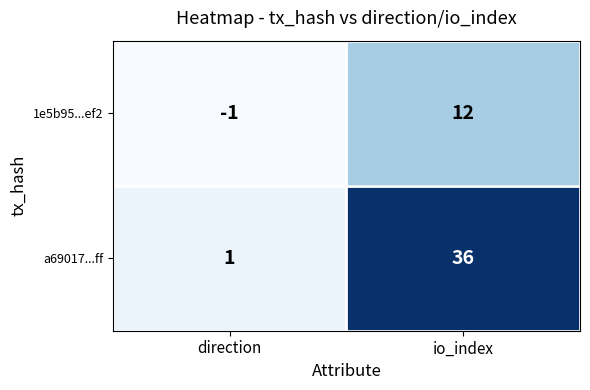

What is the maximum value shown in the chart?

36